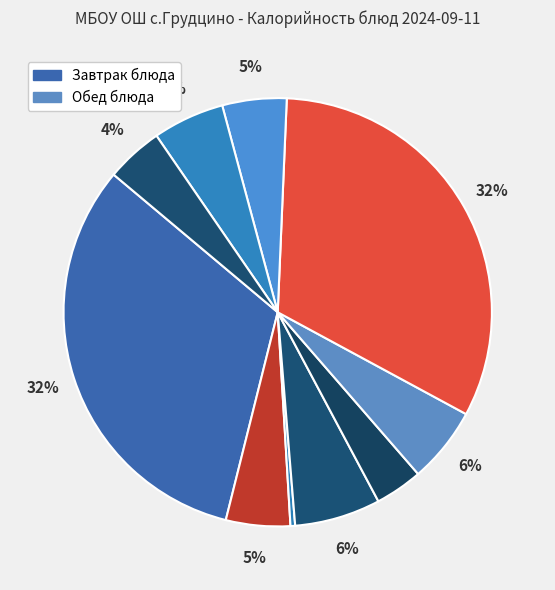

Count the number of slices in the pie.

10